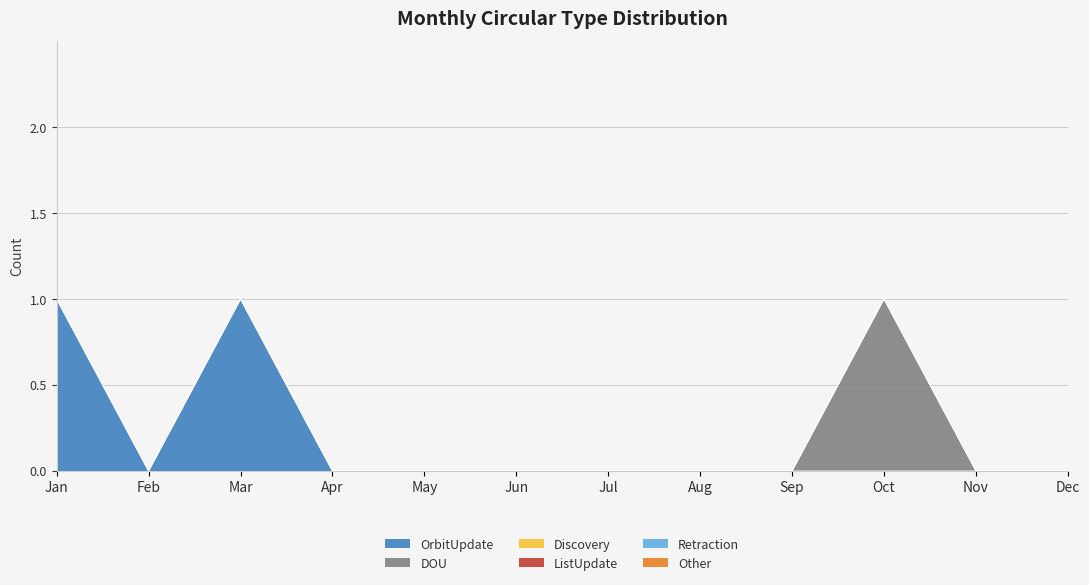

Is it true that OrbitUpdate equals 0 at Nov?

True